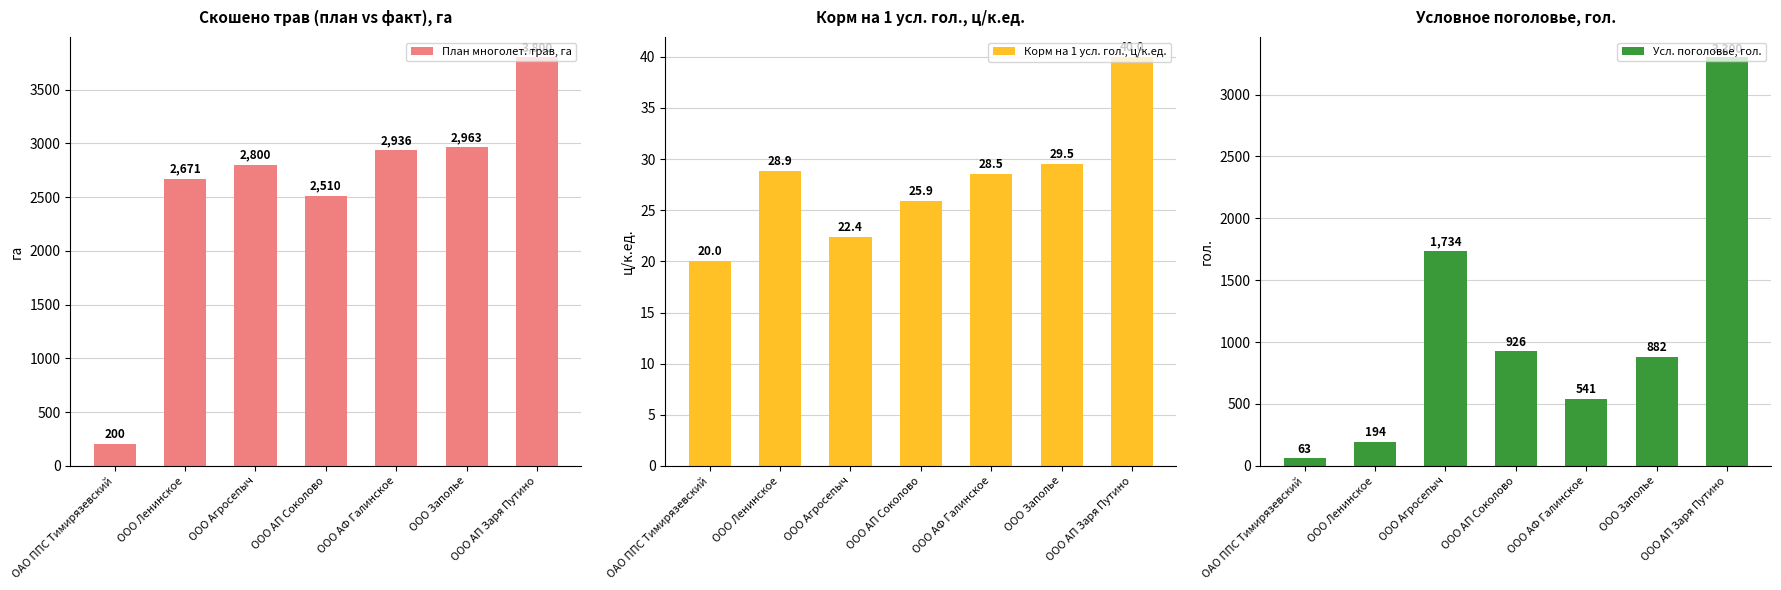

Does the chart contain stacked bars?

No